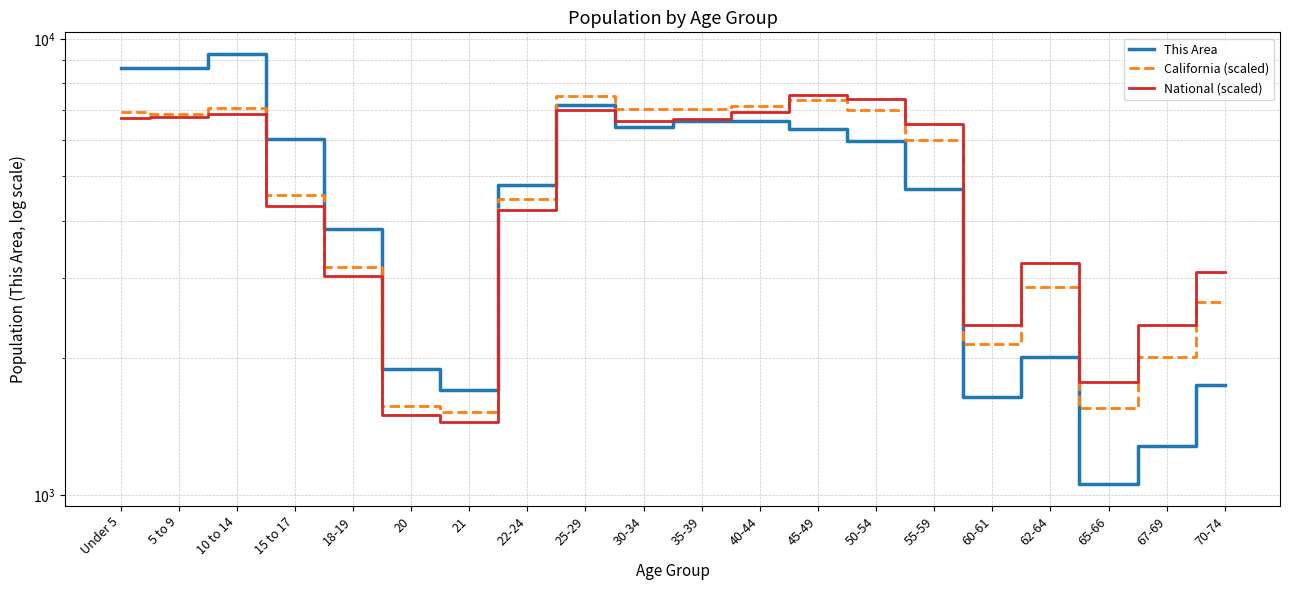

What is the sum of all National (scaled) values?

96346.0